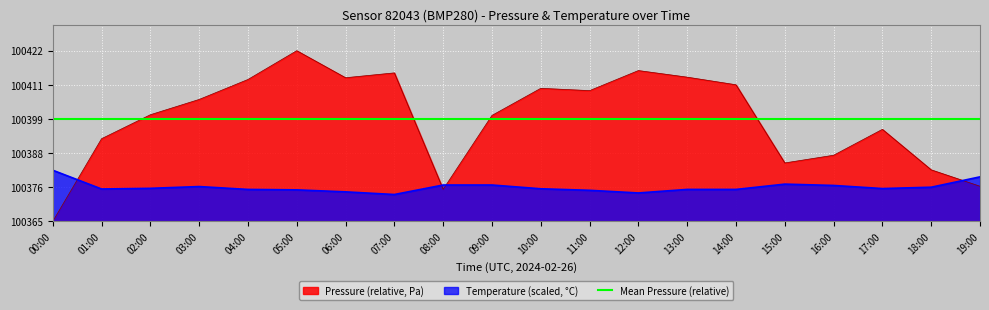

What is the value of the temperature point at the 11th from the left?

11.0